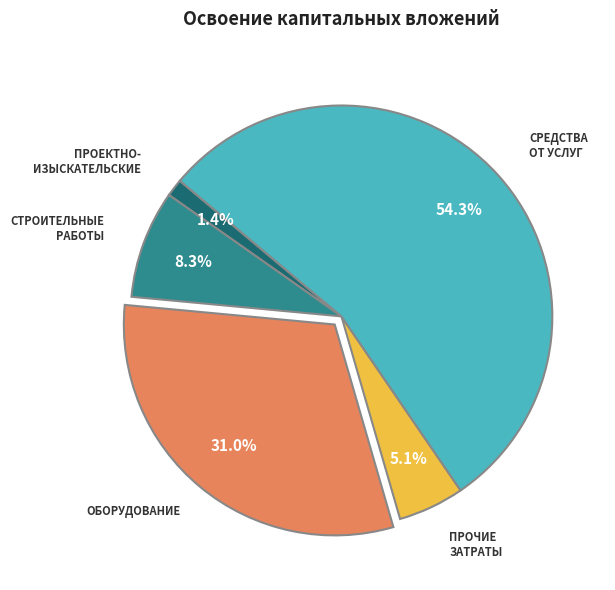

Is there a majority slice in this chart?

Yes